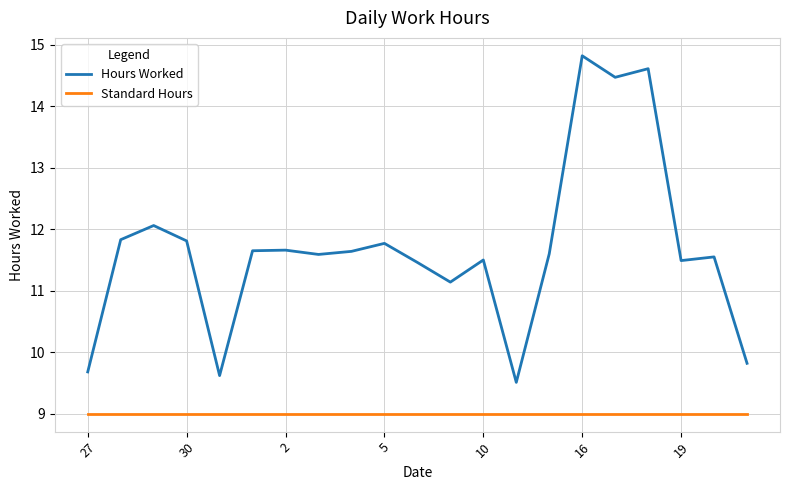

True or false: Standard Hours and Hours Worked cross at least once.

False